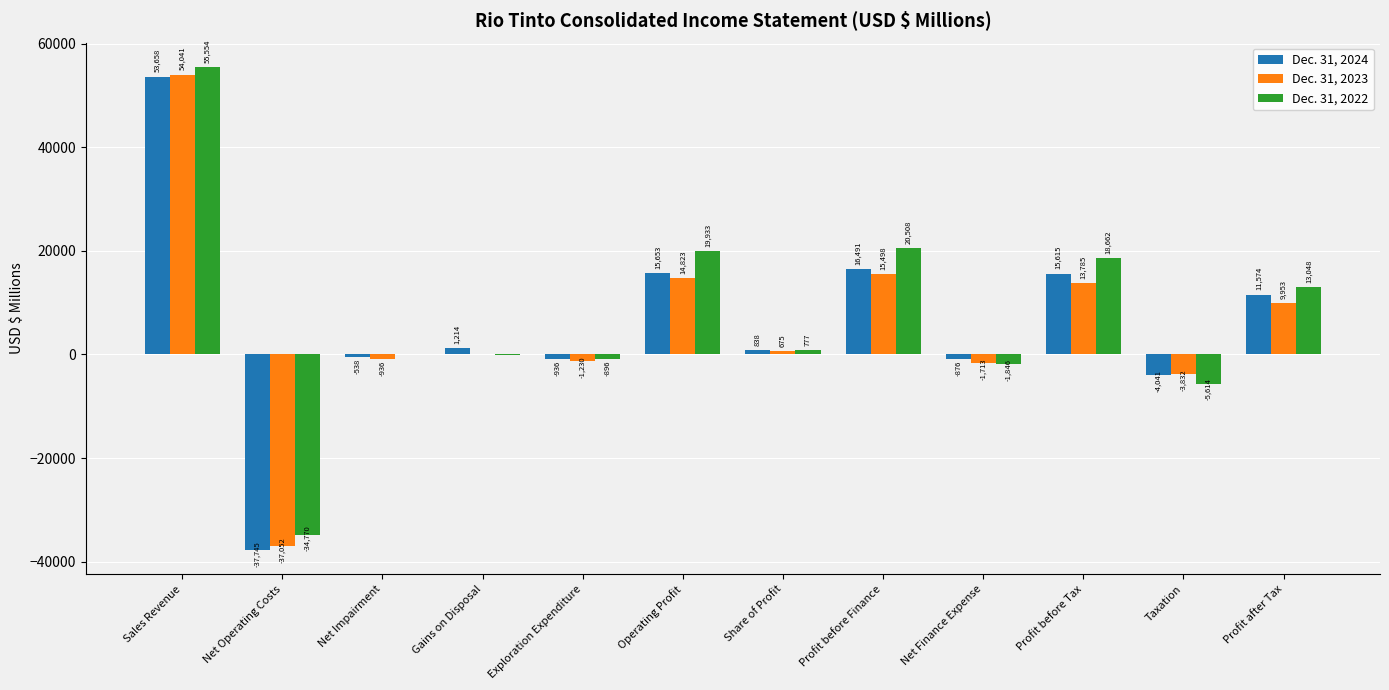

What is the highest value of the Dec. 31, 2023 series?

54041